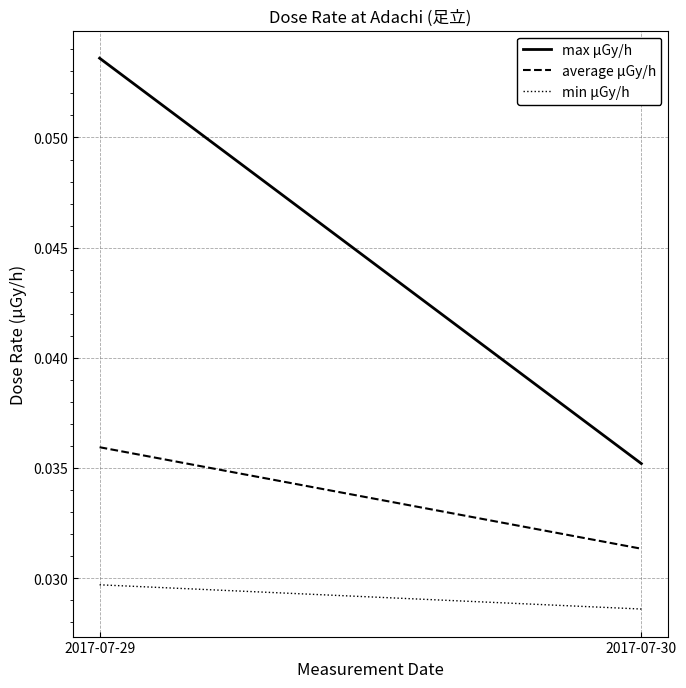

What is the sum of all max μGy/h values?

0.1